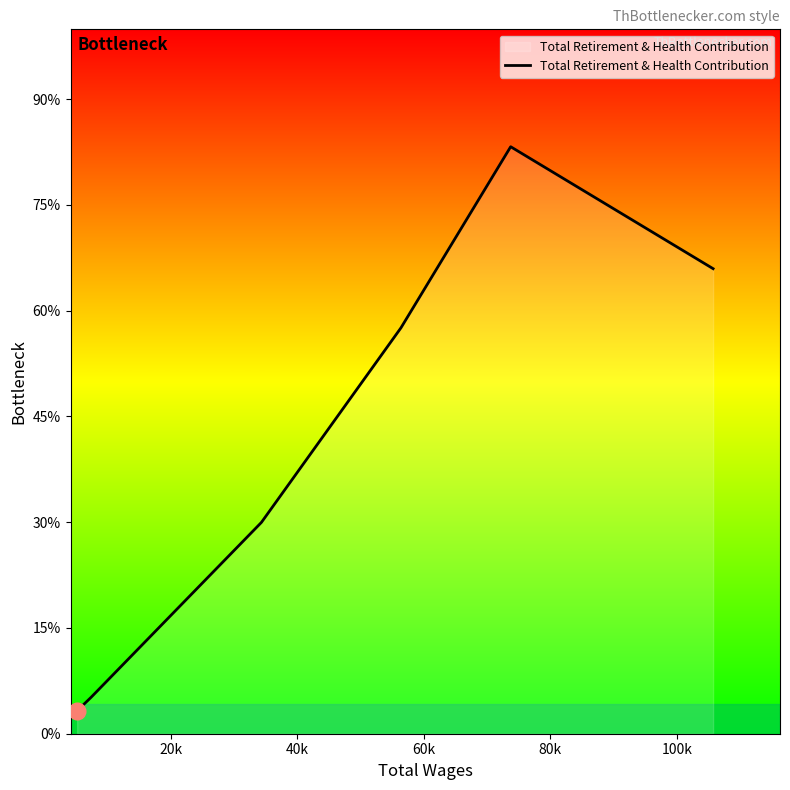

Does the chart have visible grid lines?

No